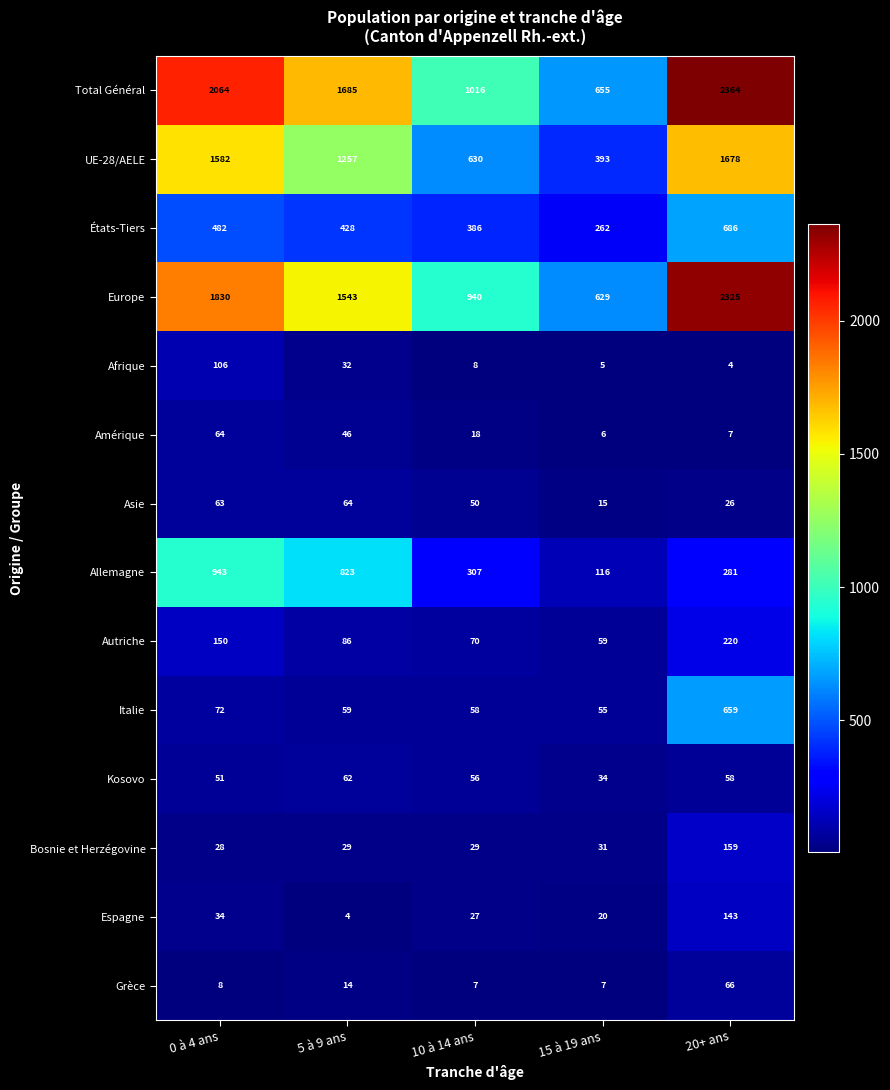

What is the approximate value of Afrique at 10 à 14 ans, to the nearest 5?

10